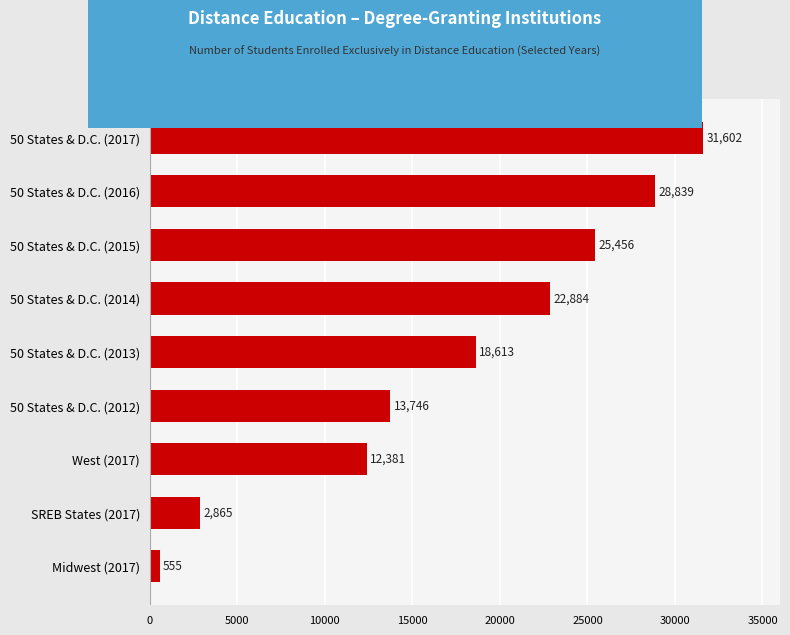

What is the value of the 2nd bar from the top?

28839